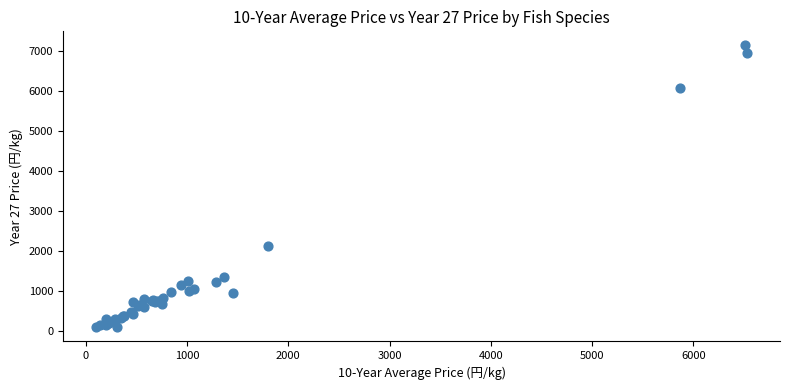

What Y value in the scatter plot is closest to 3611?

2120.1